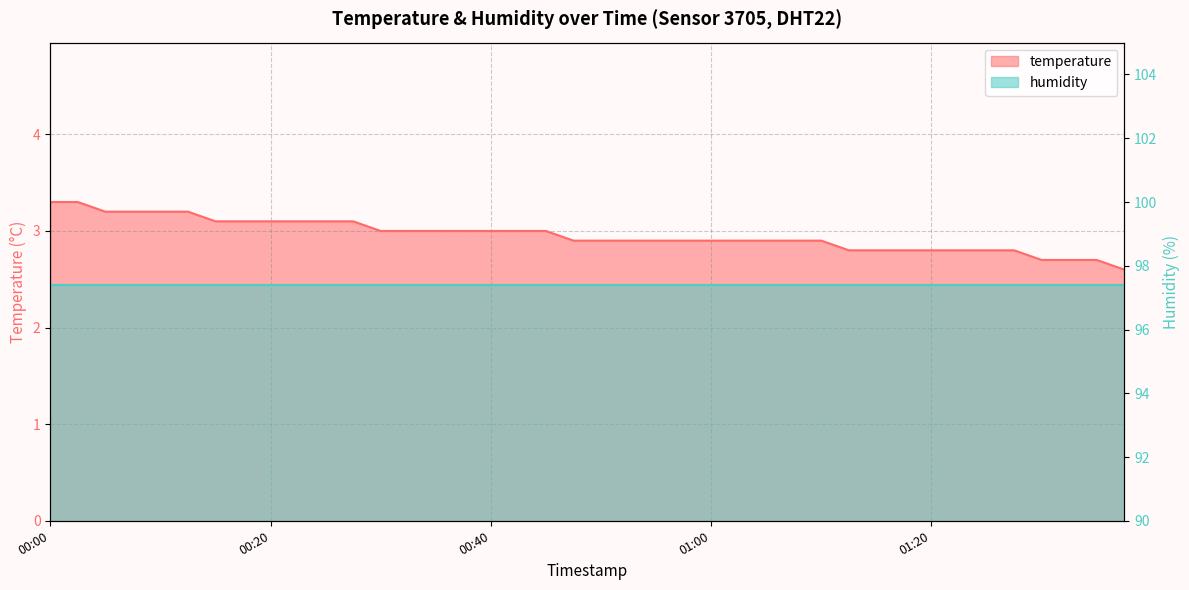

What is the difference between the maximum and minimum values in the temperature series?

0.7